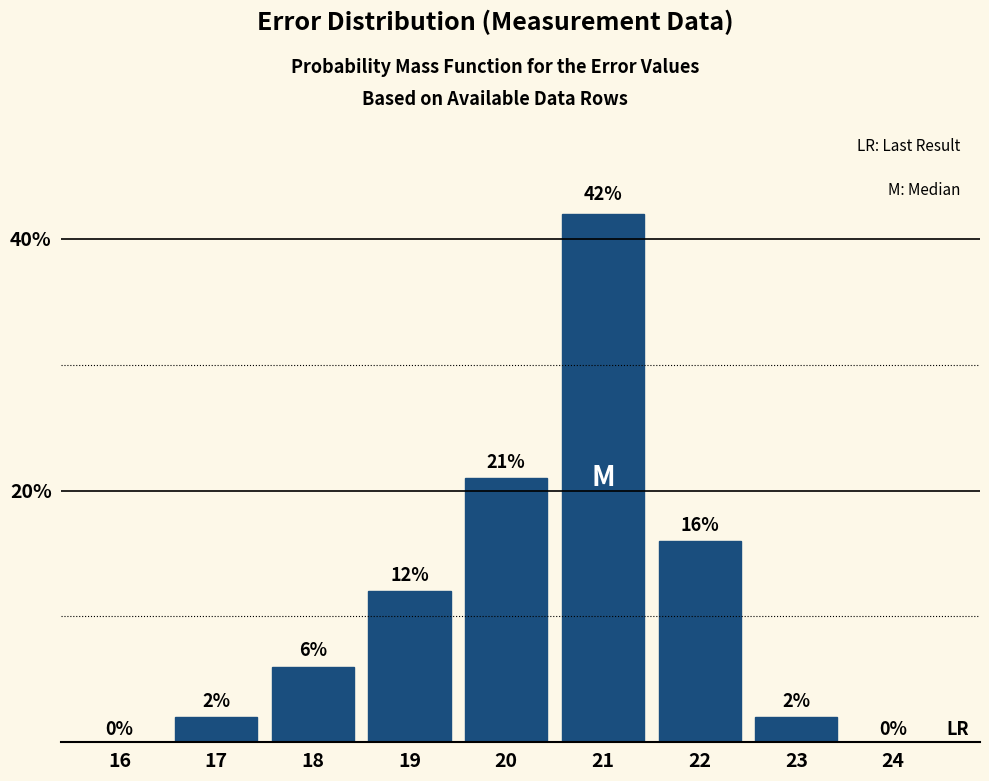

Reading left to right, extract all data points from this chart.

16=0	17=2	18=6	19=12	20=21	21=42	22=16	23=2	24=0